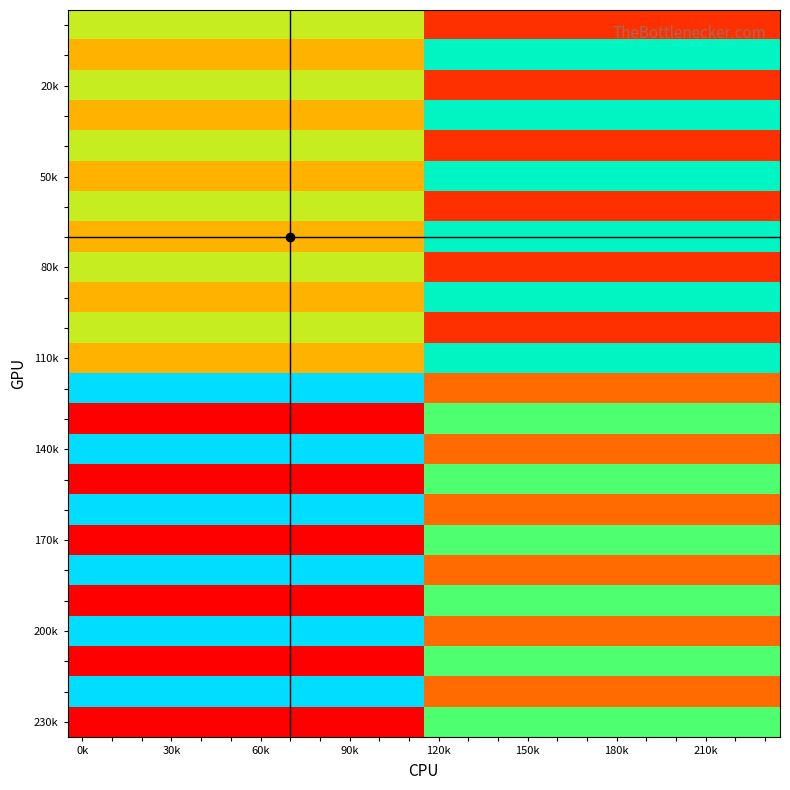

Which category has the lowest value across all series?

0k